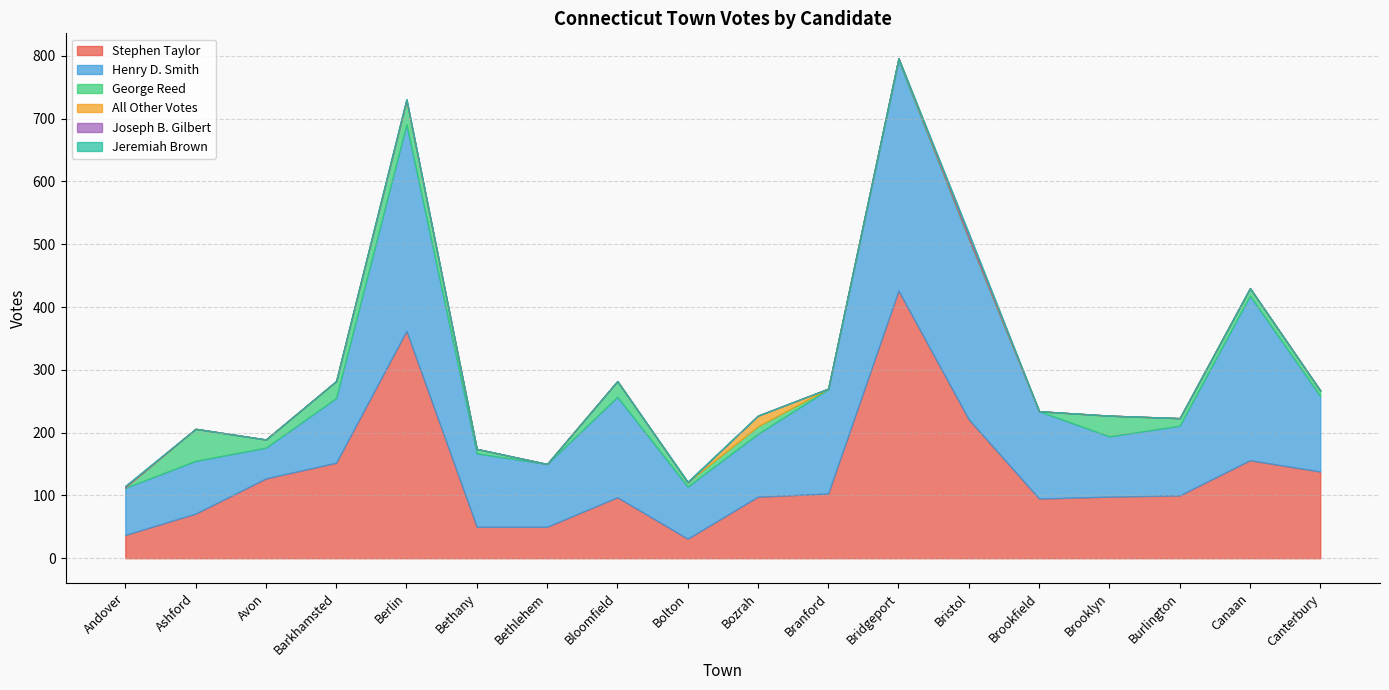

What is the value of the Stephen Taylor point at the 17th from the left?

156